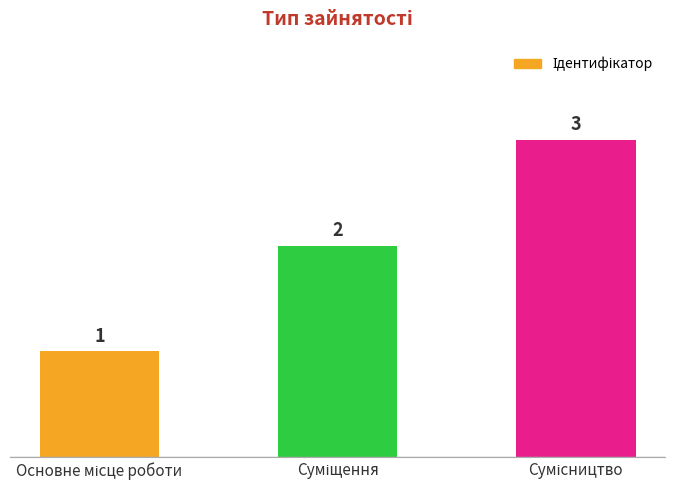

What is the greatest value displayed?

3